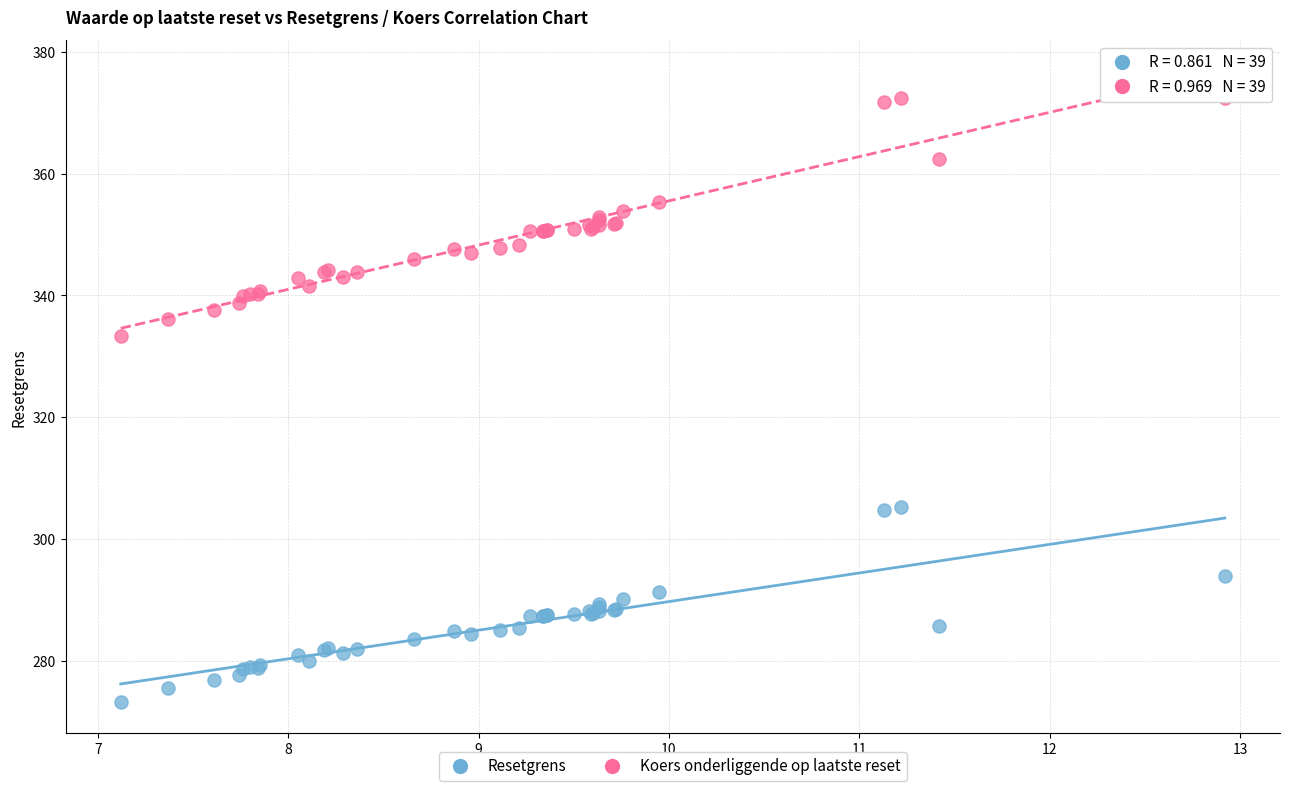

Which series reaches the minimum Y coordinate?

Resetgrens